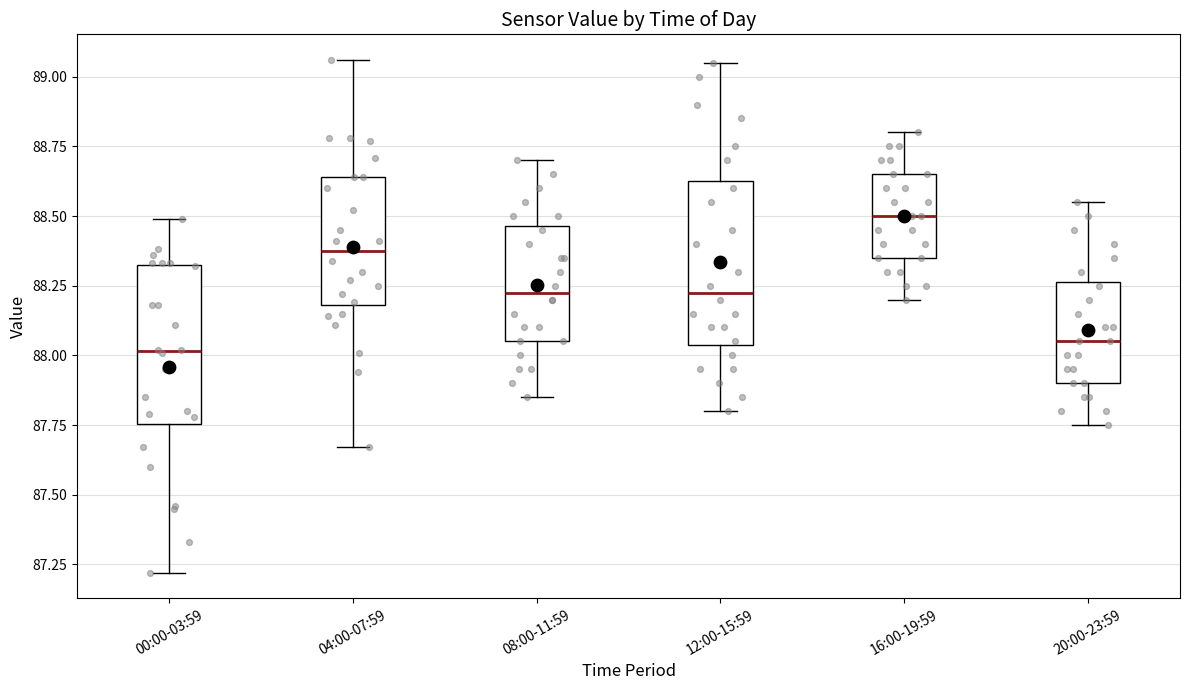

Reading left to right, transcribe this box plot: for each box, give where its median line is, the range the box spans, and where its two whiskers end, as read against the y-axis. The values are not printed on the chart, so give them approximately, as read against the axis.

00:00-03:59: median 88.00, box 87.75 to 88.30, whiskers 87.20 to 88.50
04:00-07:59: median 88.40, box 88.20 to 88.65, whiskers 87.65 to 89.05
08:00-11:59: median 88.25, box 88.05 to 88.45, whiskers 87.85 to 88.70
12:00-15:59: median 88.25, box 88.05 to 88.65, whiskers 87.80 to 89.05
16:00-19:59: median 88.50, box 88.35 to 88.65, whiskers 88.20 to 88.80
20:00-23:59: median 88.05, box 87.90 to 88.25, whiskers 87.75 to 88.55